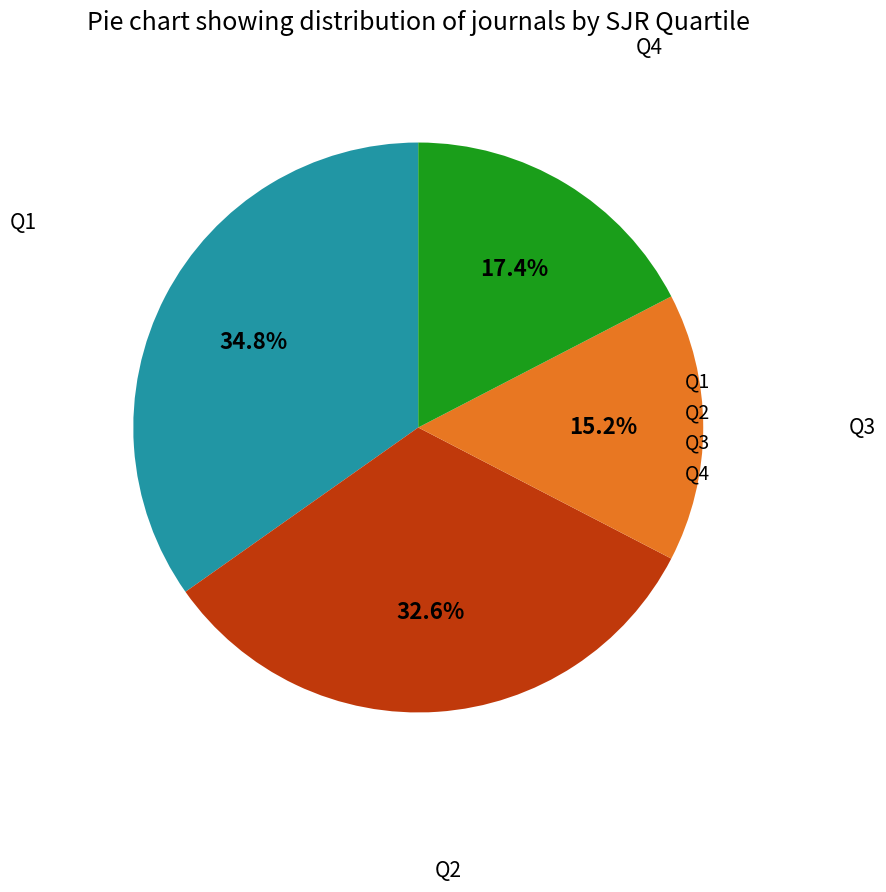

Is Q1 the majority of the pie?

No